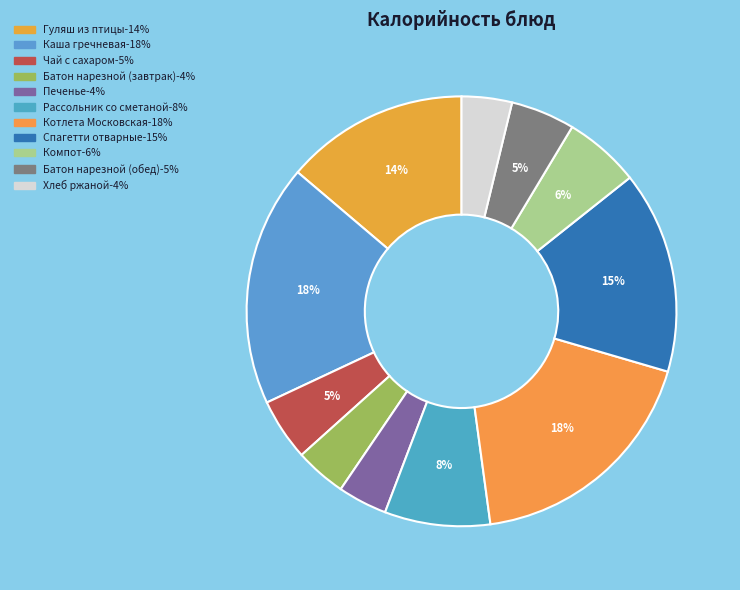

Is Гуляш из птицы the majority of the pie?

No